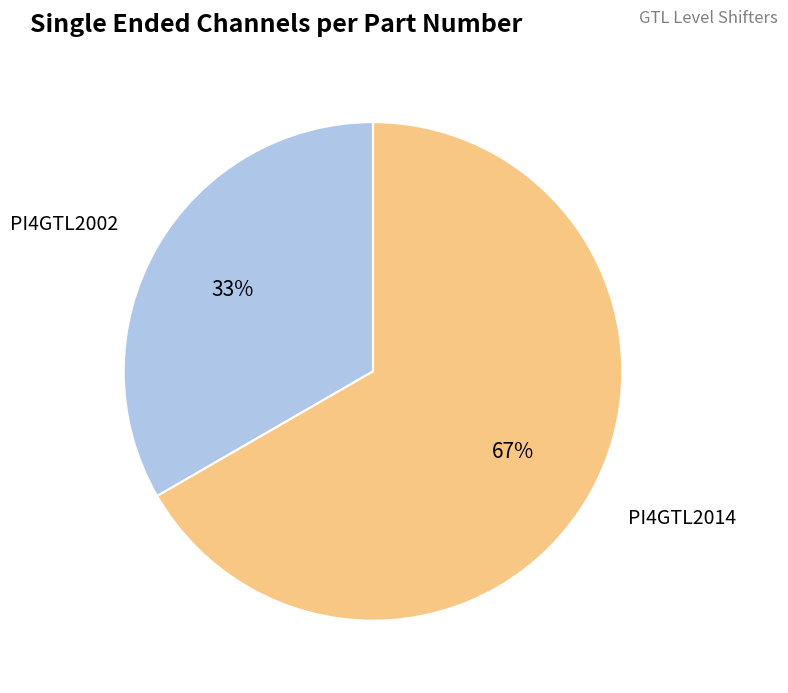

To the nearest percent, what is the average slice percentage?

50%